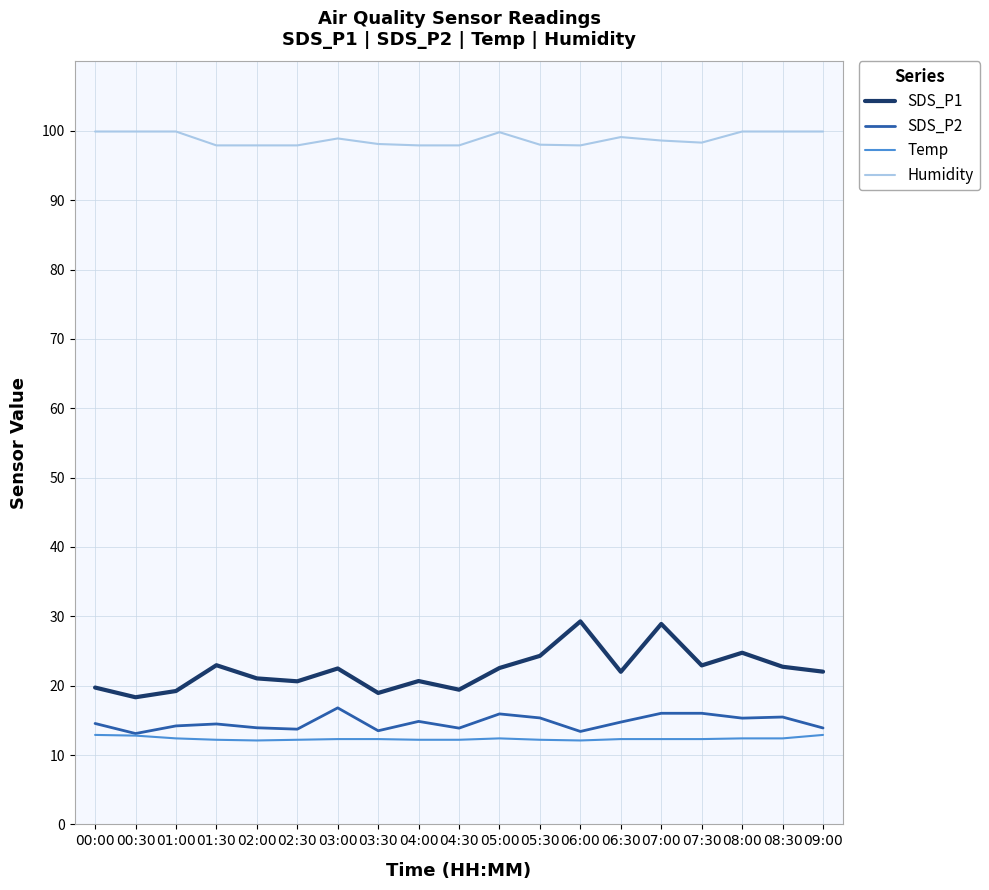

At 06:30, list the series in order from largest to smallest.

Humidity, SDS_P1, SDS_P2, Temp